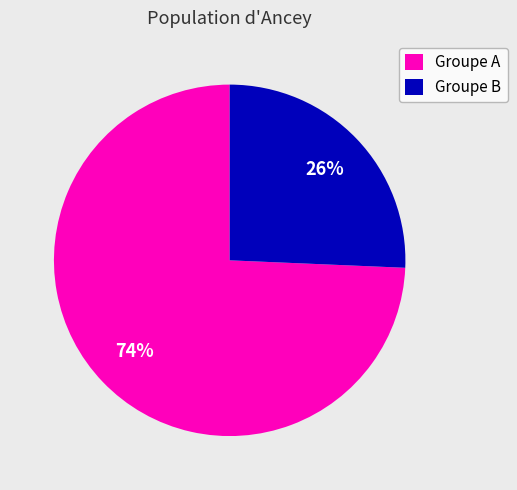

Which category has the smallest portion of the pie?

Groupe B